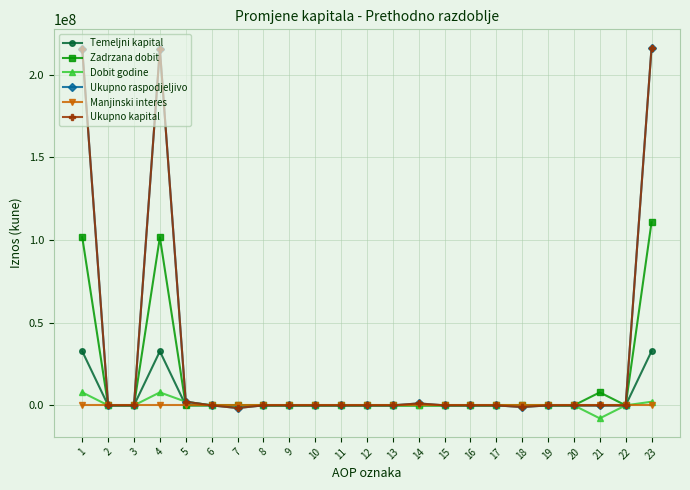

Which category has the highest value across all series?

23